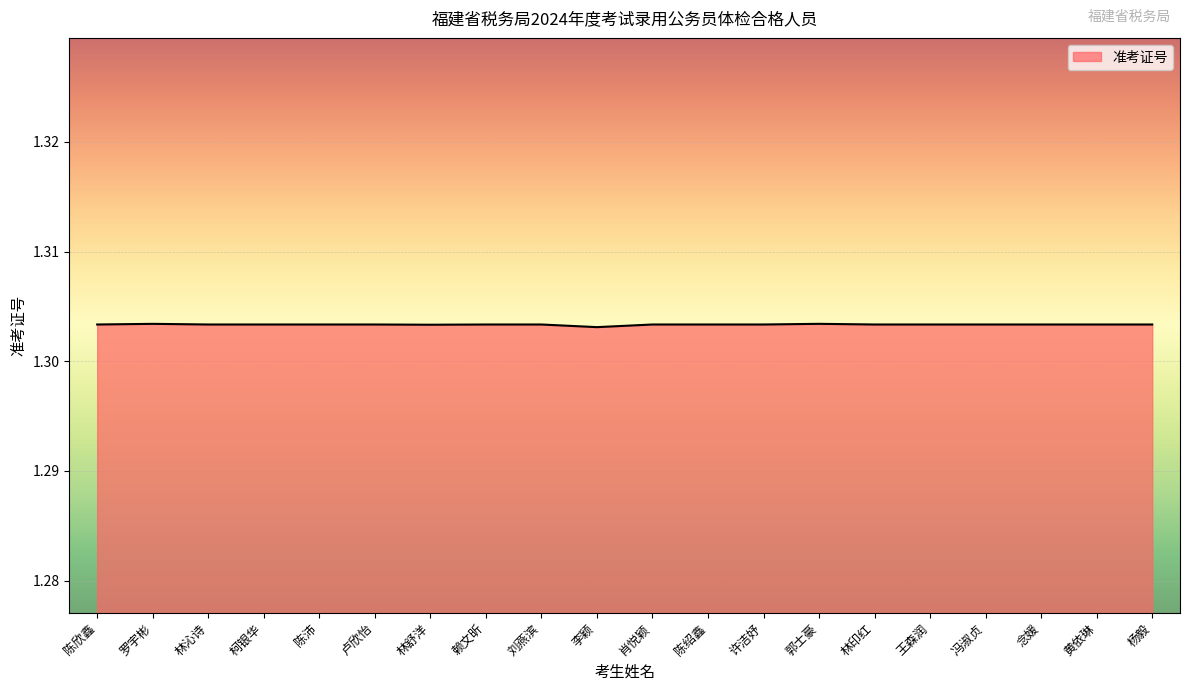

What position from the left is 柯银华?

4